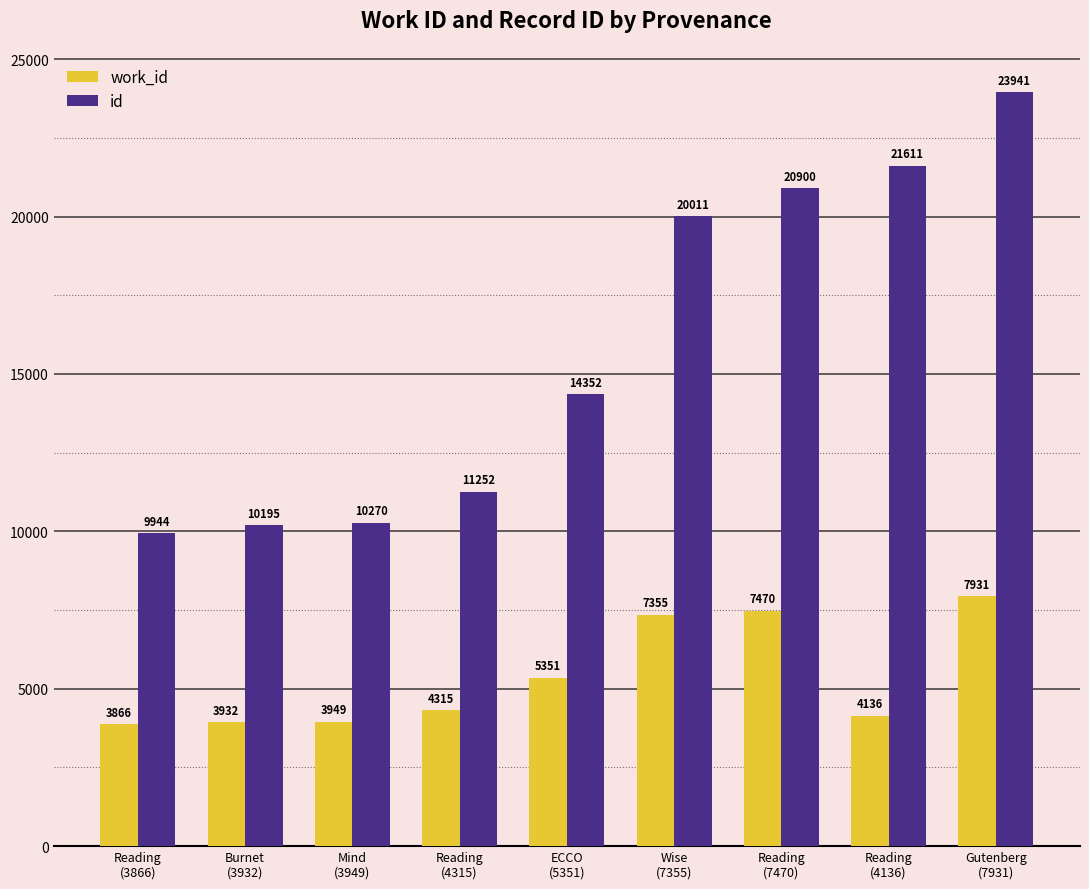

True or false: work_id has a value of 1957 at Mind
(3949).

False